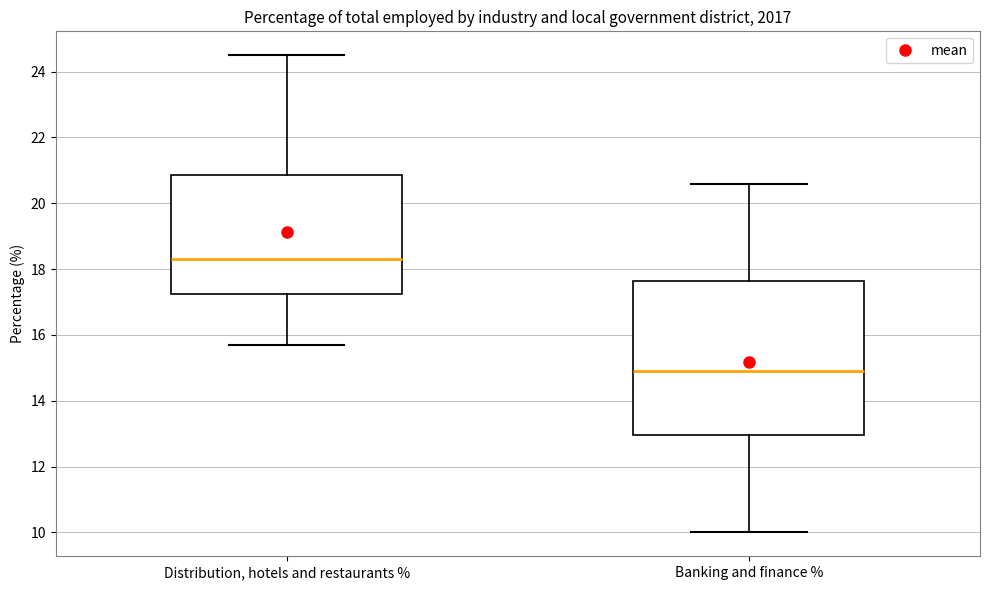

Reading left to right, transcribe this box plot: for each box, give where its median line is, the range the box spans, and where its two whiskers end, as read against the y-axis. The values are not printed on the chart, so give them approximately, as read against the axis.

Distribution, hotels and restaurants %: median 18.4, box 17.2 to 20.8, whiskers 15.8 to 24.6
Banking and finance %: median 15.0, box 13.0 to 17.6, whiskers 10.0 to 20.6